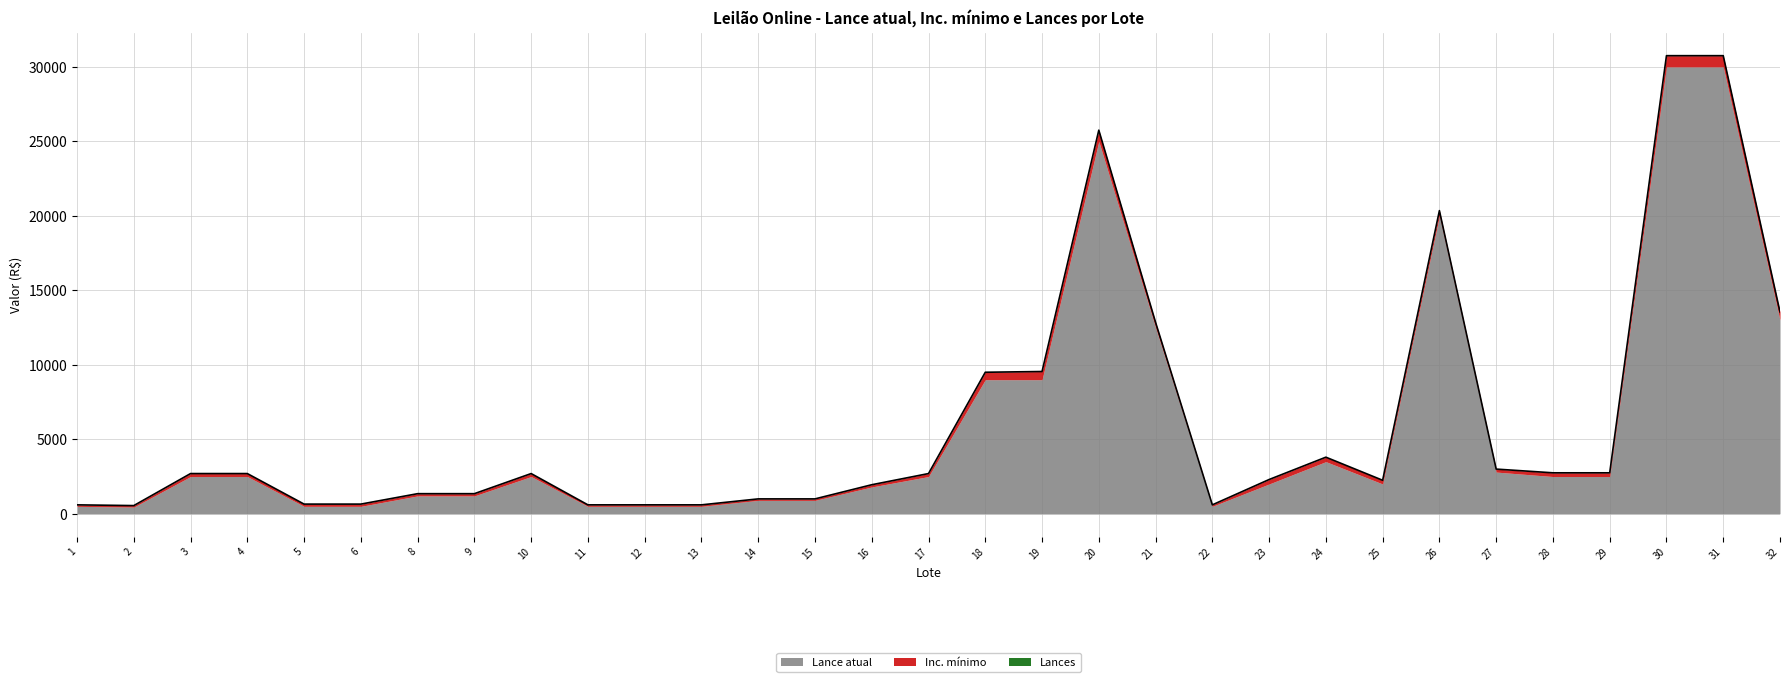

How many categories are shown in the chart?

31